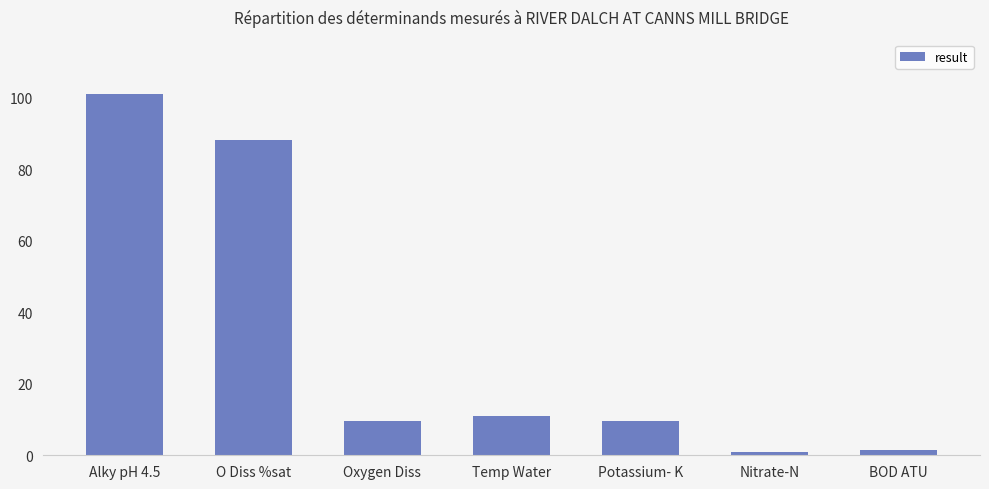

At which label is the value closest to 51?

O Diss %sat